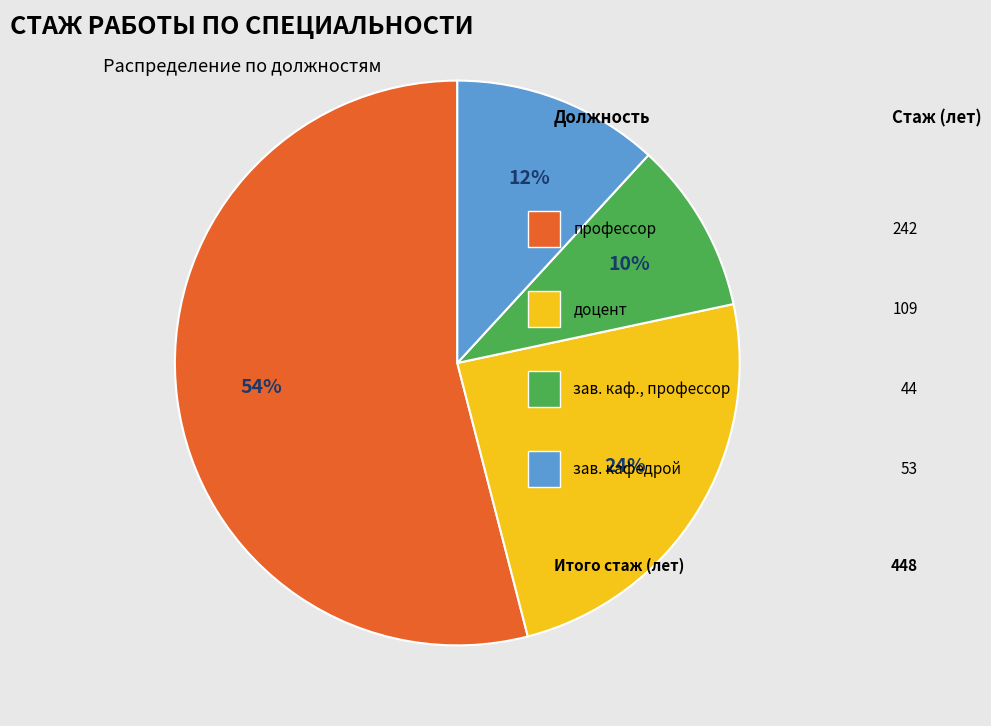

Does any single category account for the majority?

Yes